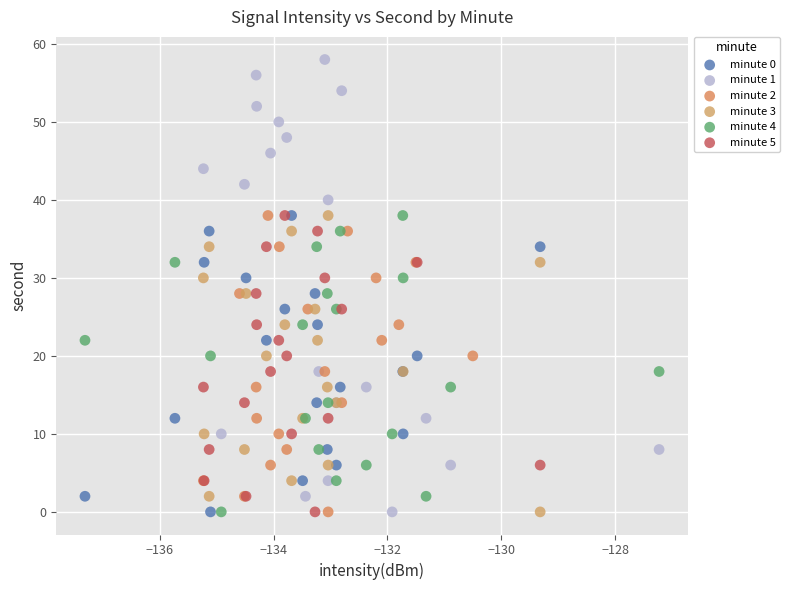

What are all the series names shown in the legend?

minute 0, minute 1, minute 2, minute 3, minute 4, minute 5